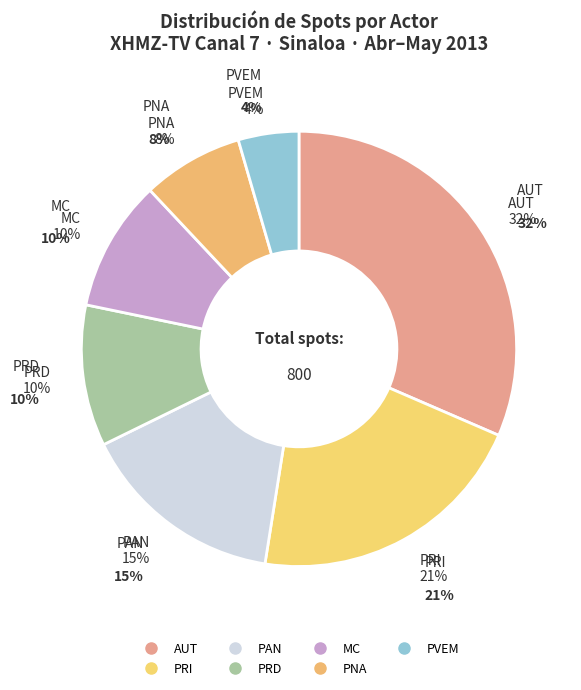

Does PNA account for over 50% of the chart?

No